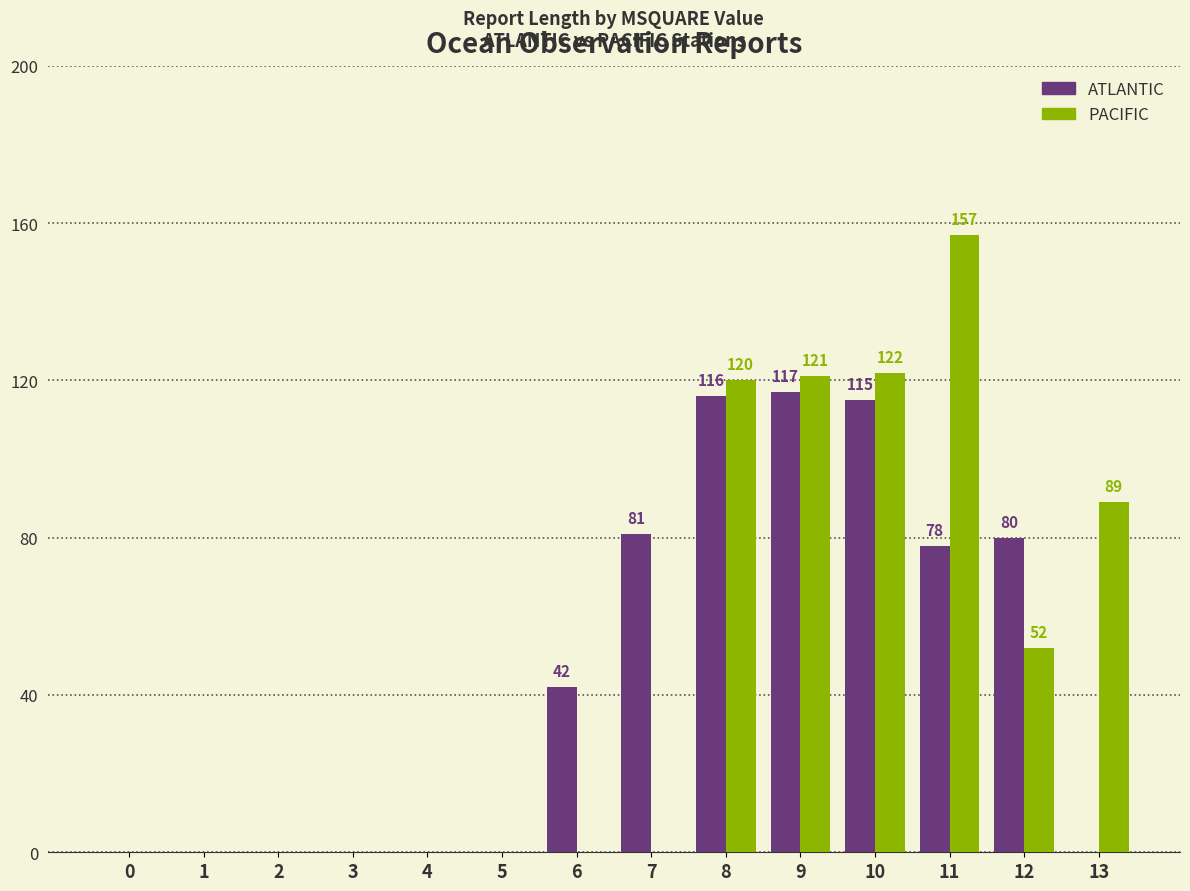

True or false: ATLANTIC has a value of 167 at 9.

False